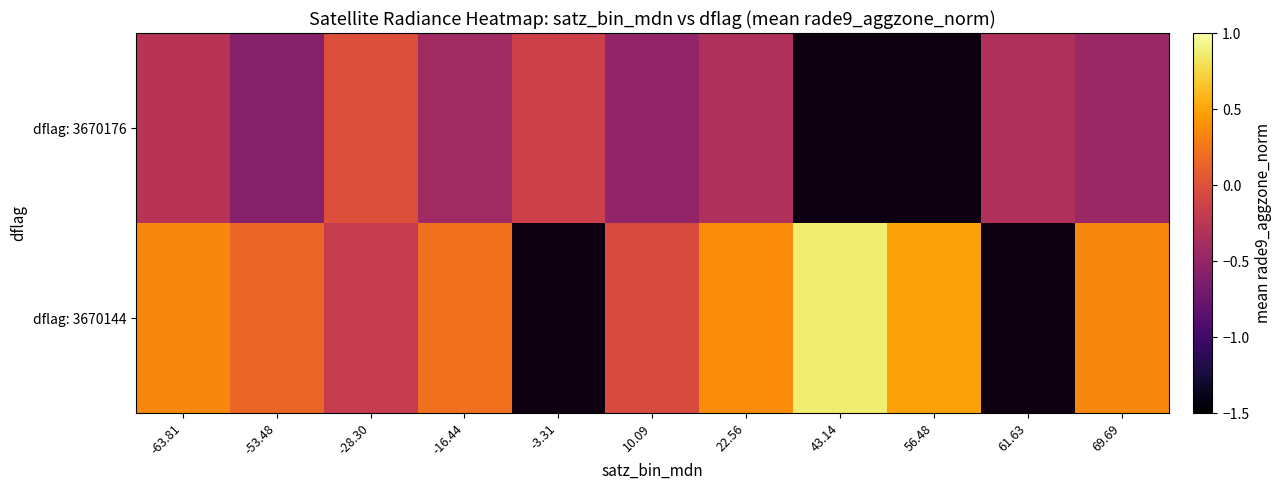

The dflag: 3670176 series shows -0.1 at -3.31. True or false?

True